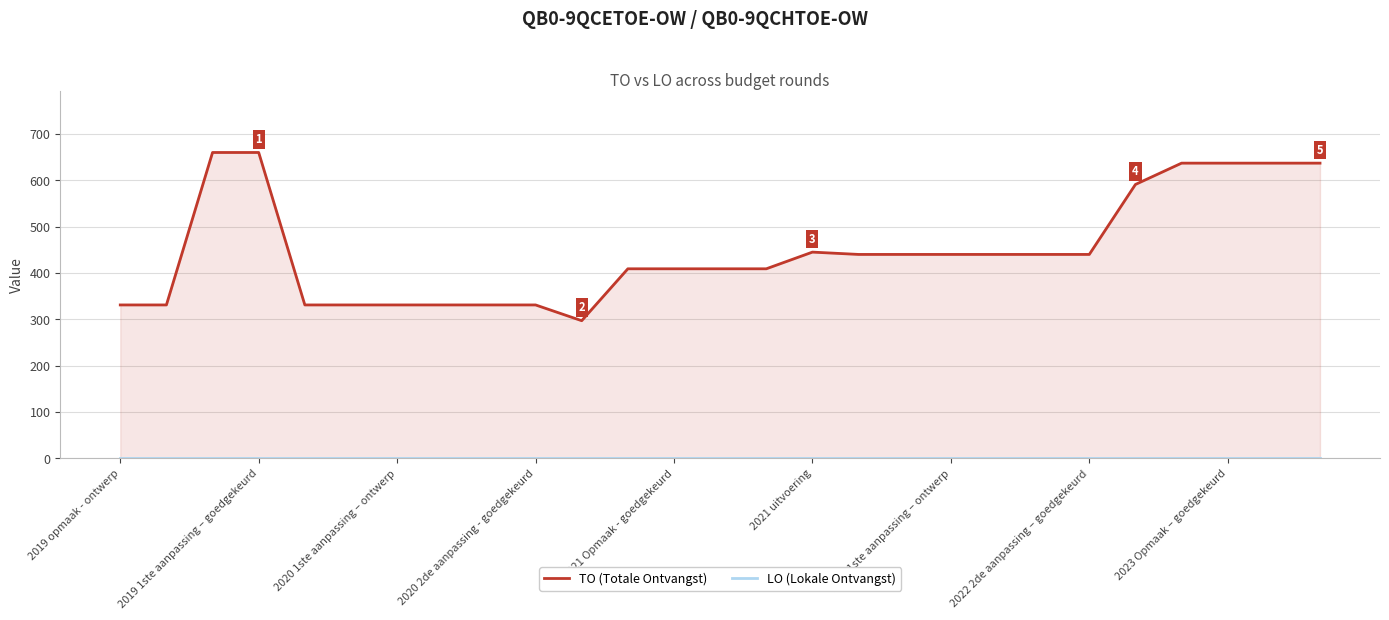

Does the chart display data point markers on the line(s)?

No